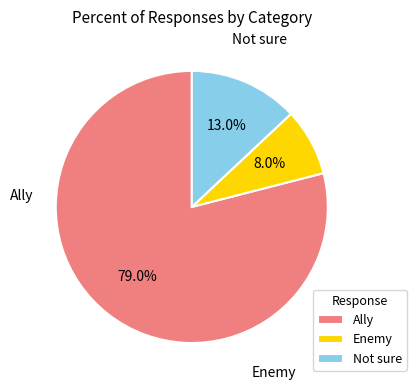

To the nearest percent, what percentage of the pie is Not sure?

13%